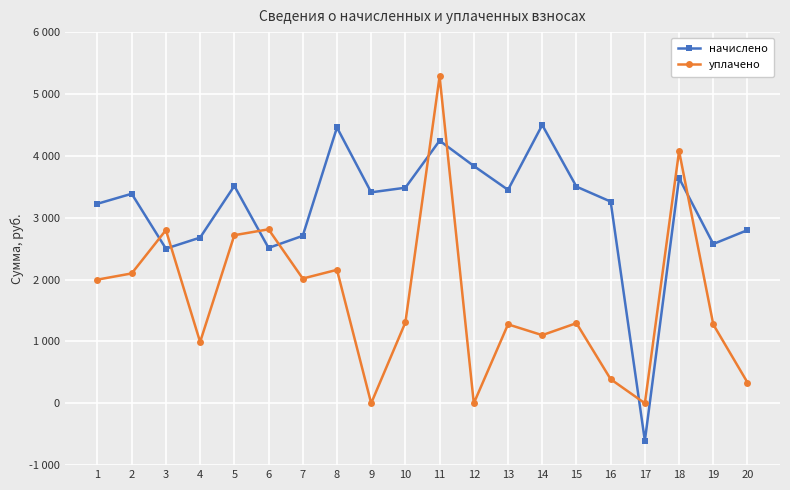

Reading left to right, list all the values displayed in this chart.

начислено: 3225.6	3386.9	2499.8	2678.4	3513.6	2511.4	2707.2	4458.2	3409.9	3484.8	4245.1	3836.2	3450.2	4498.6	3502.1	3260.2	-606.6	3640.3	2574.7	2799.4
уплачено: 1999.2	2099.2	2799.3	990.5	2717.1	2812.2	2016.3	2157.2	0.0	1307.0	5284.3	0.0	1275.9	1101.2	1295.0	389.5	0.0	4076.4	1274.0	335.3